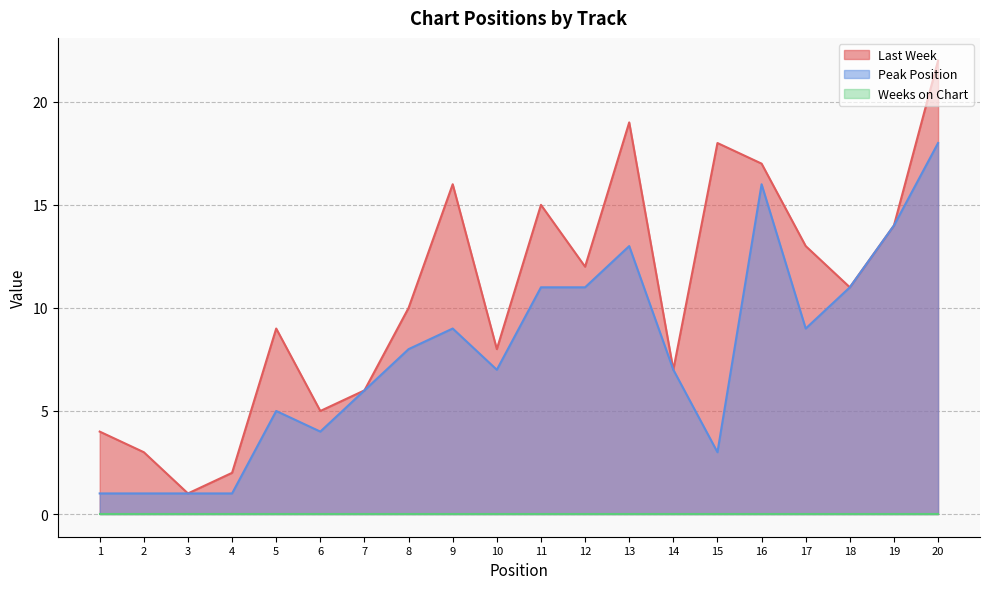

True or false: Peak Position and Last Week intersect in this chart.

False